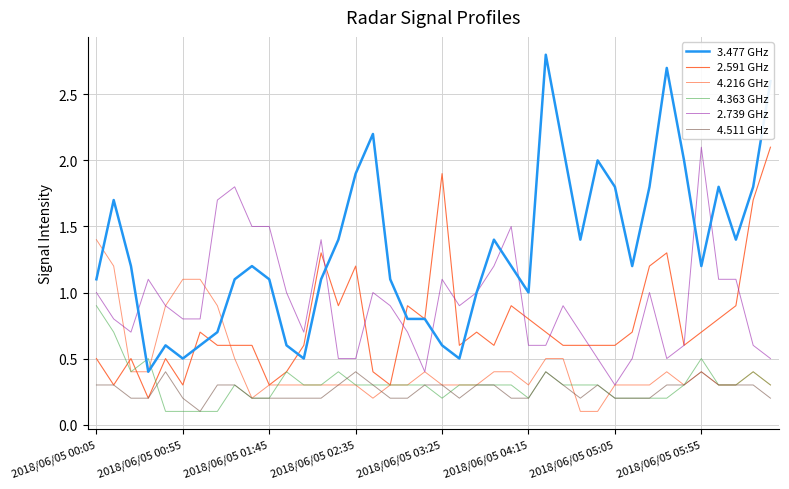

Does the chart have visible grid lines?

Yes